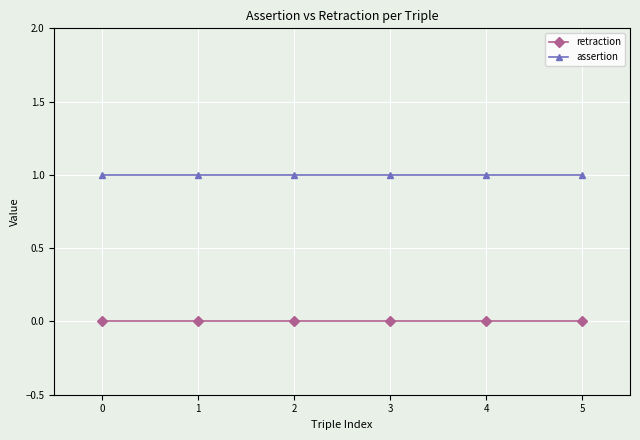

What is the greatest value displayed?

1